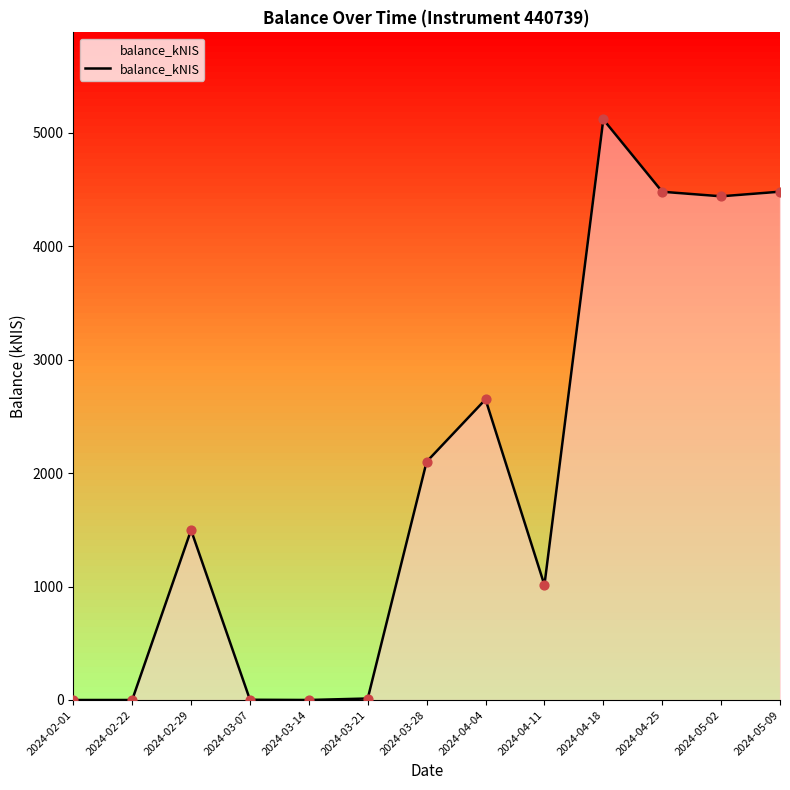

Between 2024-02-29 and 2024-02-22, which is larger?

2024-02-29